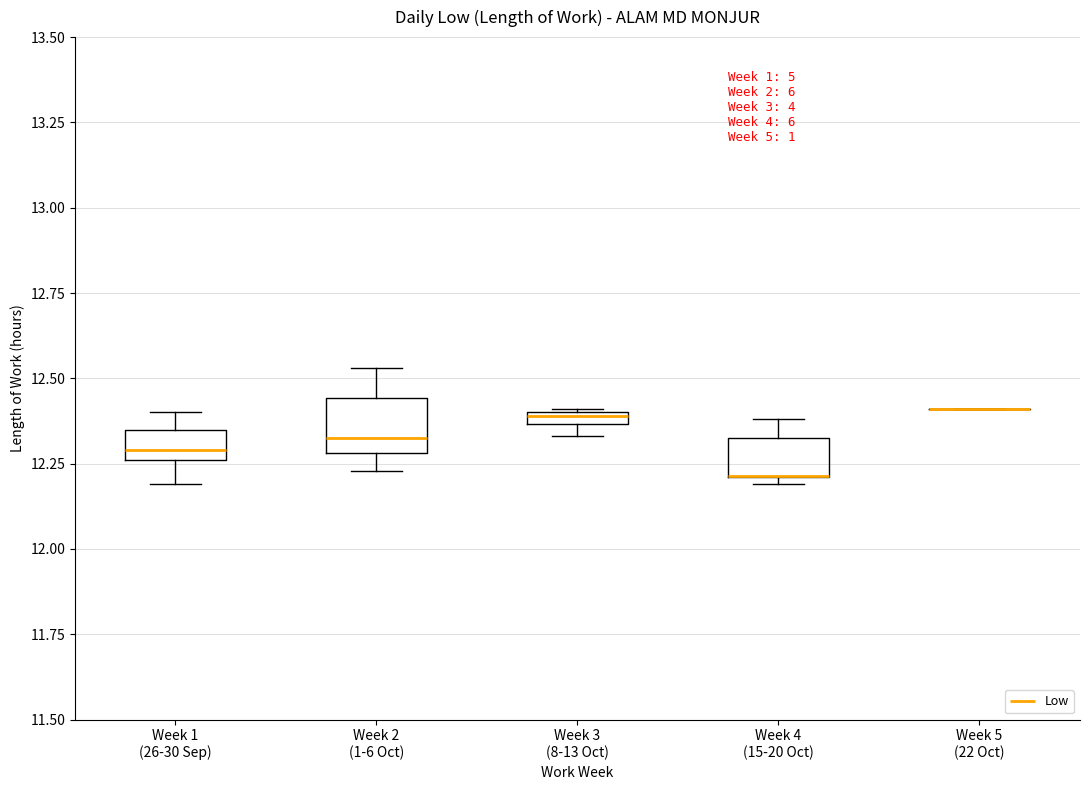

Where does the lower whisker of the box for Week 1 (26-30 Sep) end on the y-axis? The values are not printed on the chart, so give them approximately, as read against the axis.

12.20